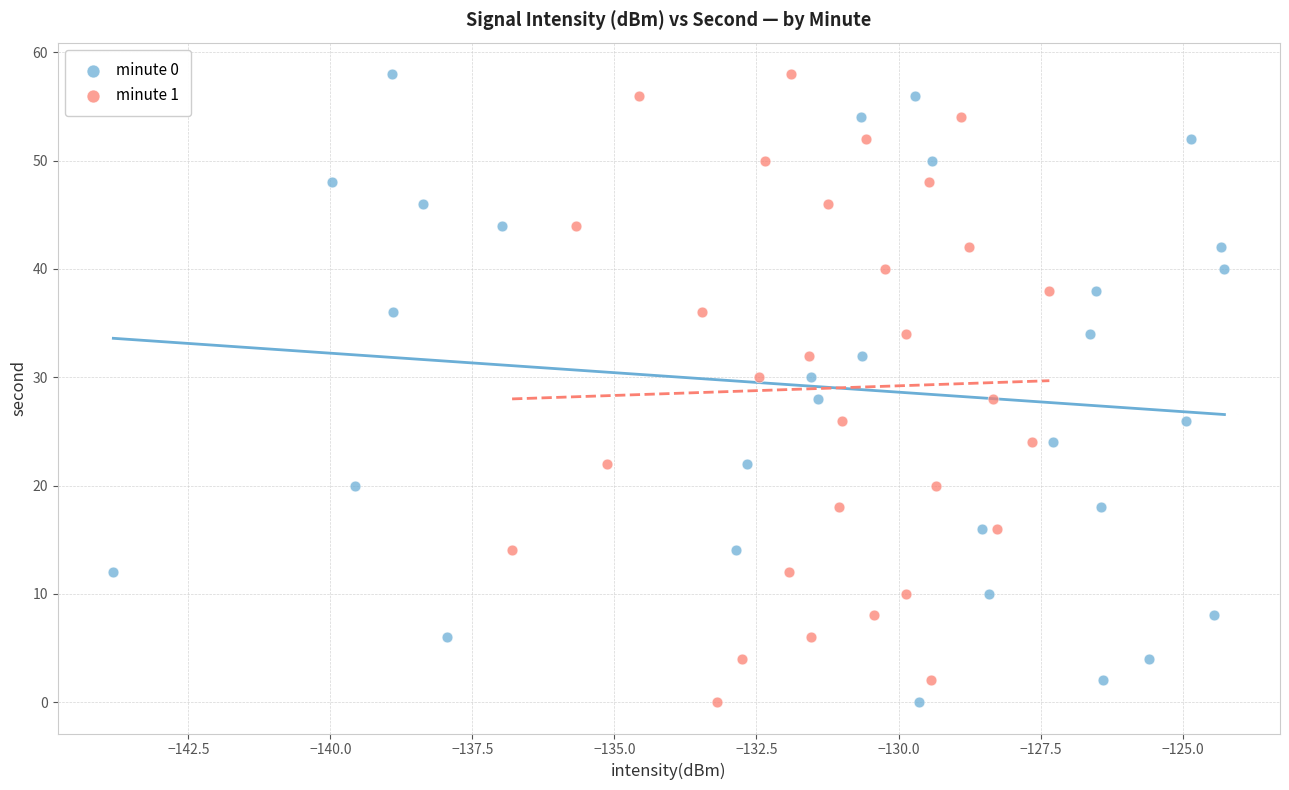

What are all the series names shown in the legend?

minute 0, minute 1